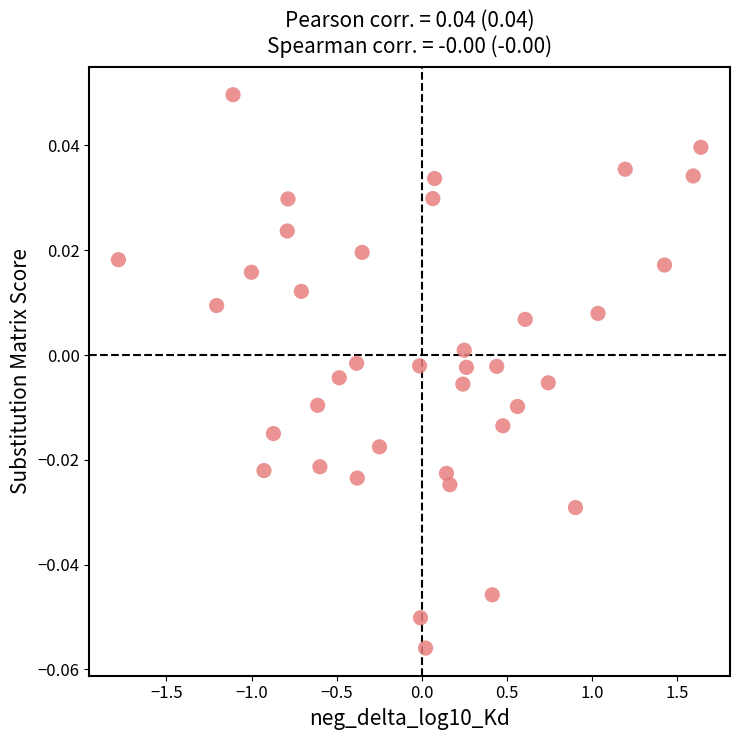

What is the range of X values (max minus min)?

3.4